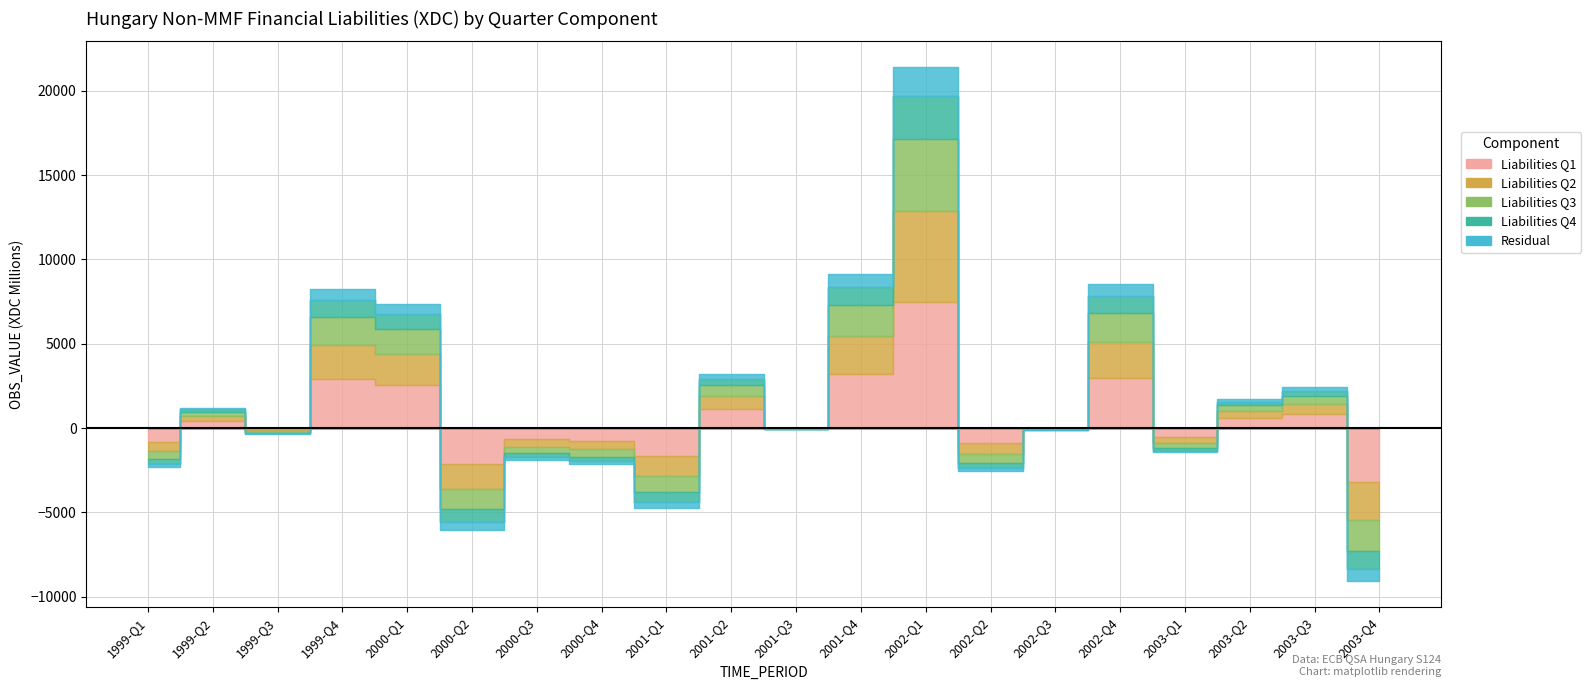

True or false: Q3 component has a value of 1282 at 2001-Q4.

False